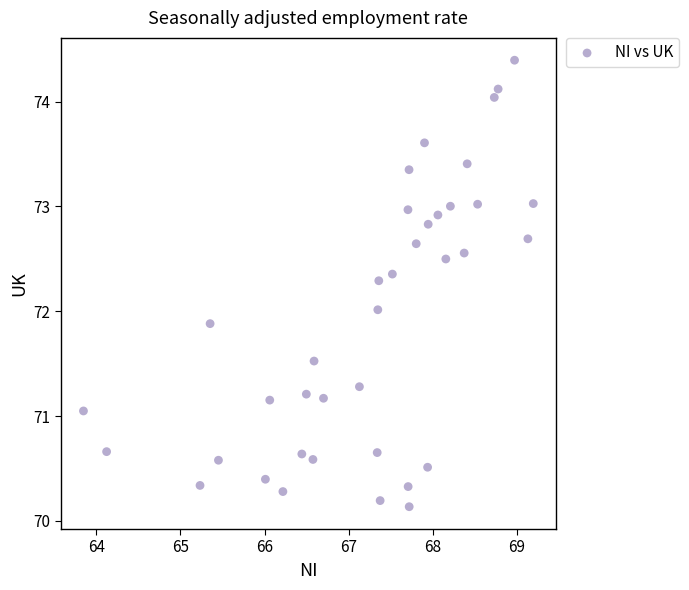

What is the range of Y values (max minus min)?

4.3